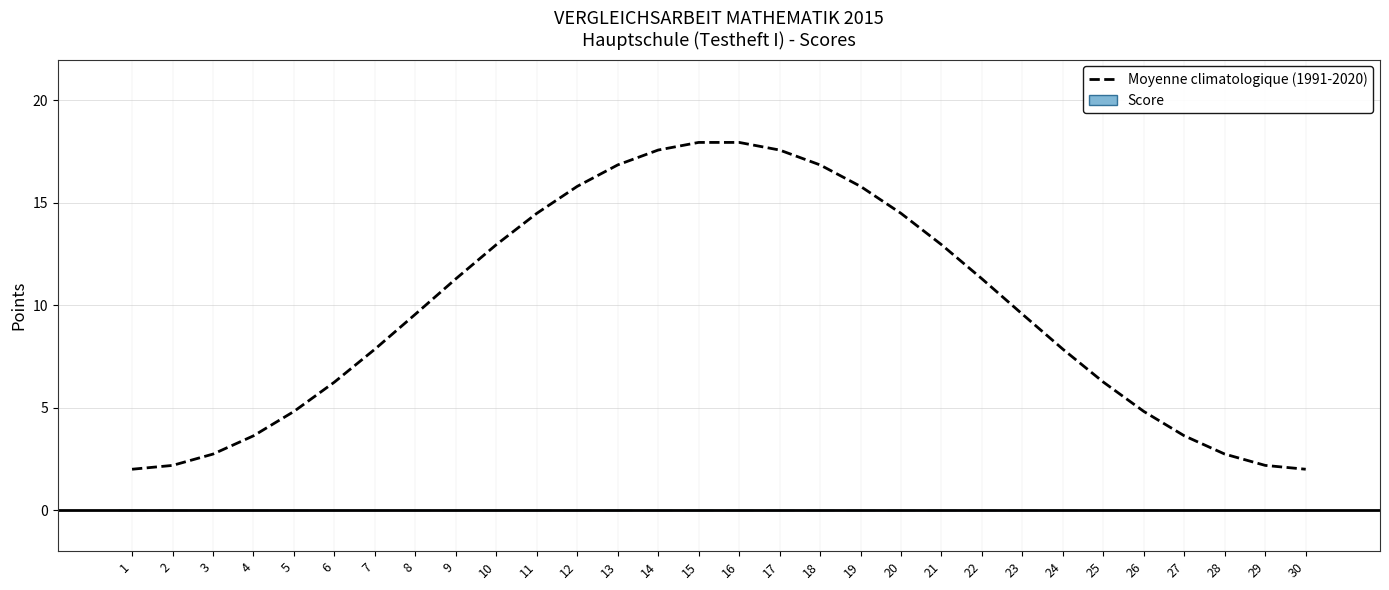

Is it true that the value at 22 is 11.3?

True